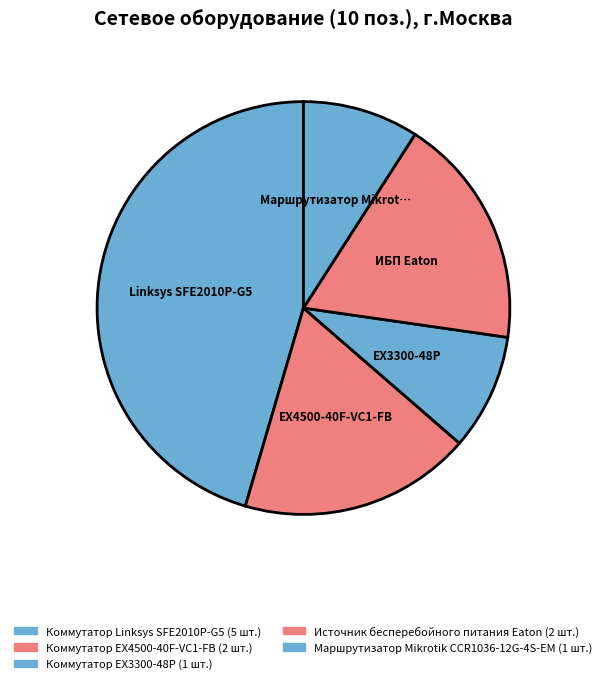

Which has a higher value, Маршрутизатор Mikrotik CCR1036-12G-4S-EM or Коммутатор EX4500-40F-VC1-FB?

Коммутатор EX4500-40F-VC1-FB